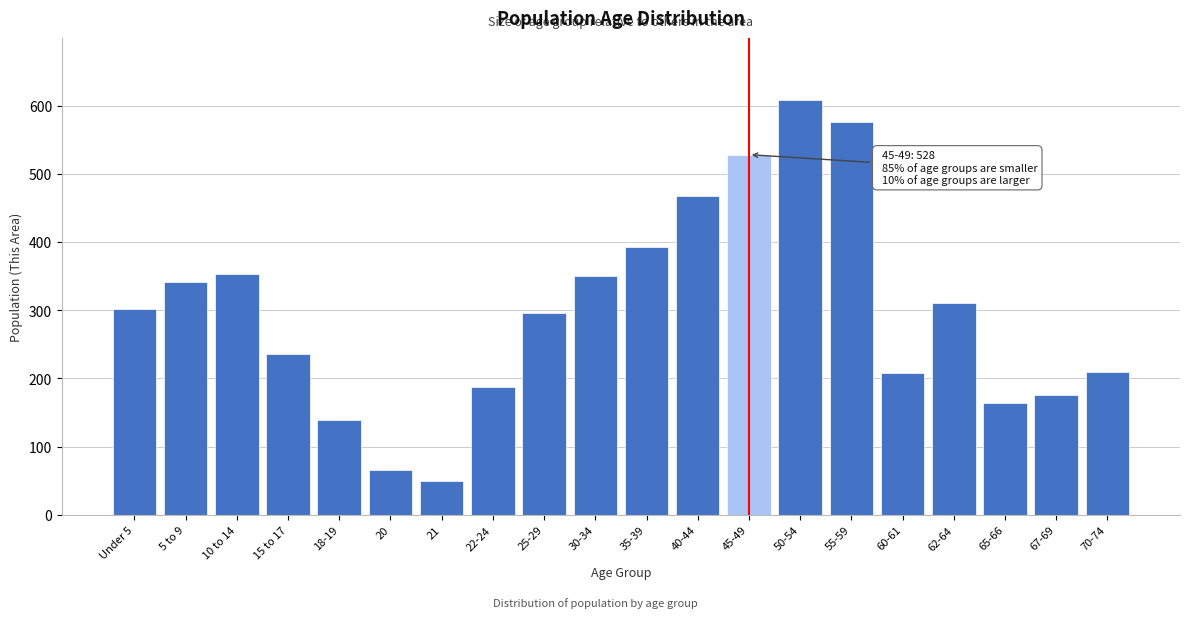

The value at 22-24 is 277. True or false?

False